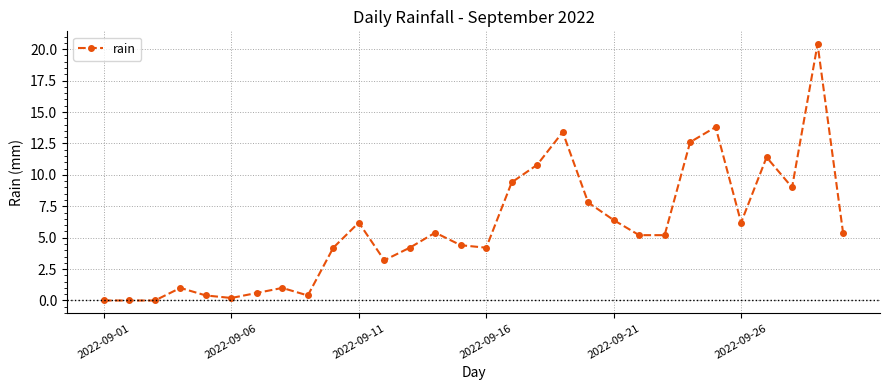

What is the difference between the maximum and minimum values?

20.4